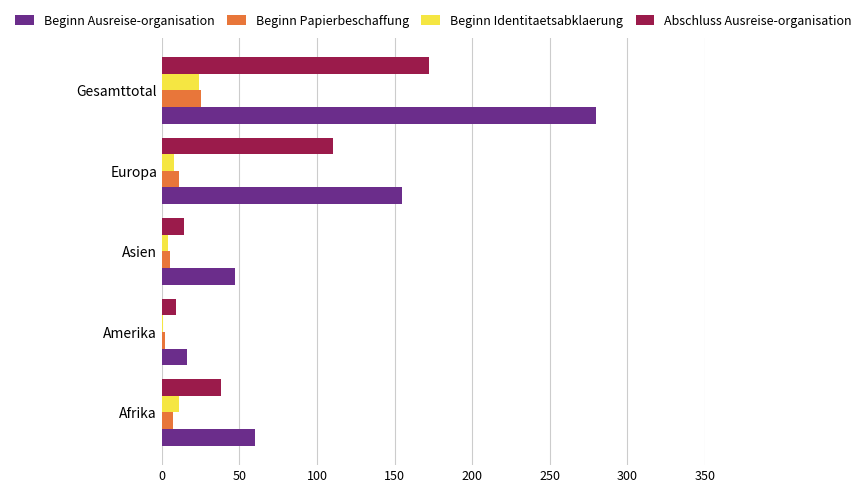

Between Afrika and Gesamttotal, which series saw the biggest shift?

Beginn Ausreise-organisation